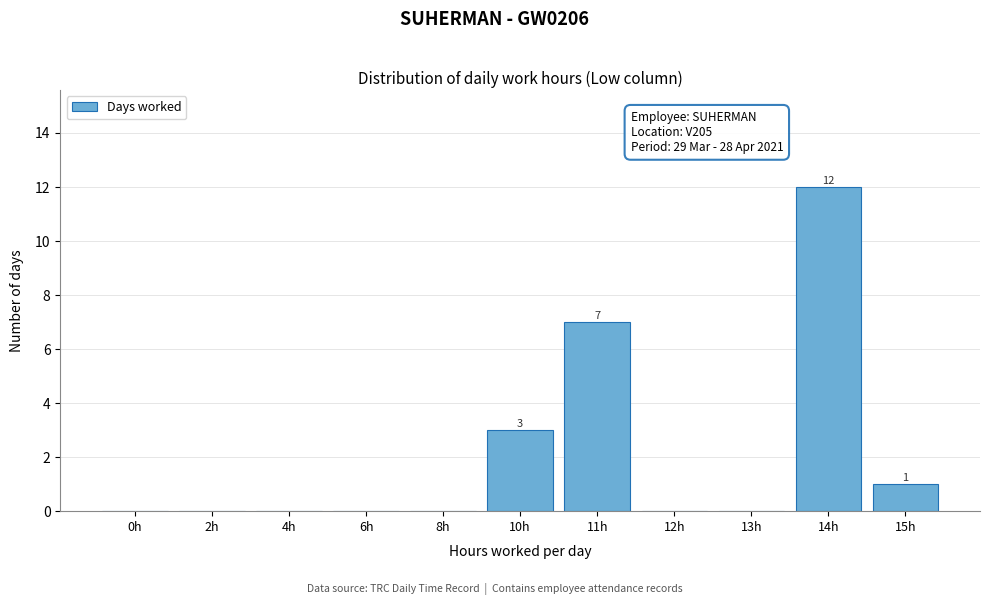

Reading left to right, transcribe all the data shown in this chart.

0h=0	2h=0	4h=0	6h=0	8h=0	10h=3	11h=7	12h=0	13h=0	14h=12	15h=1